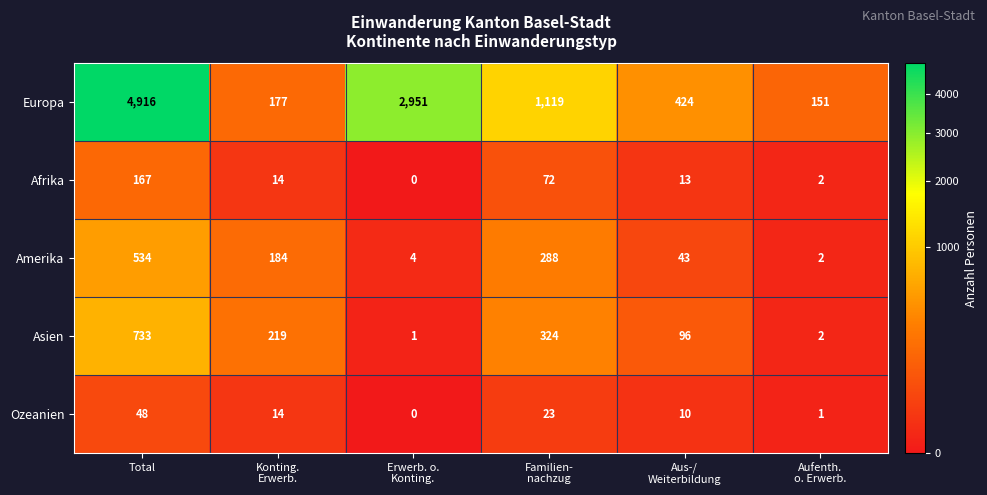

At how many categories does at least one series exceed 1851?

2